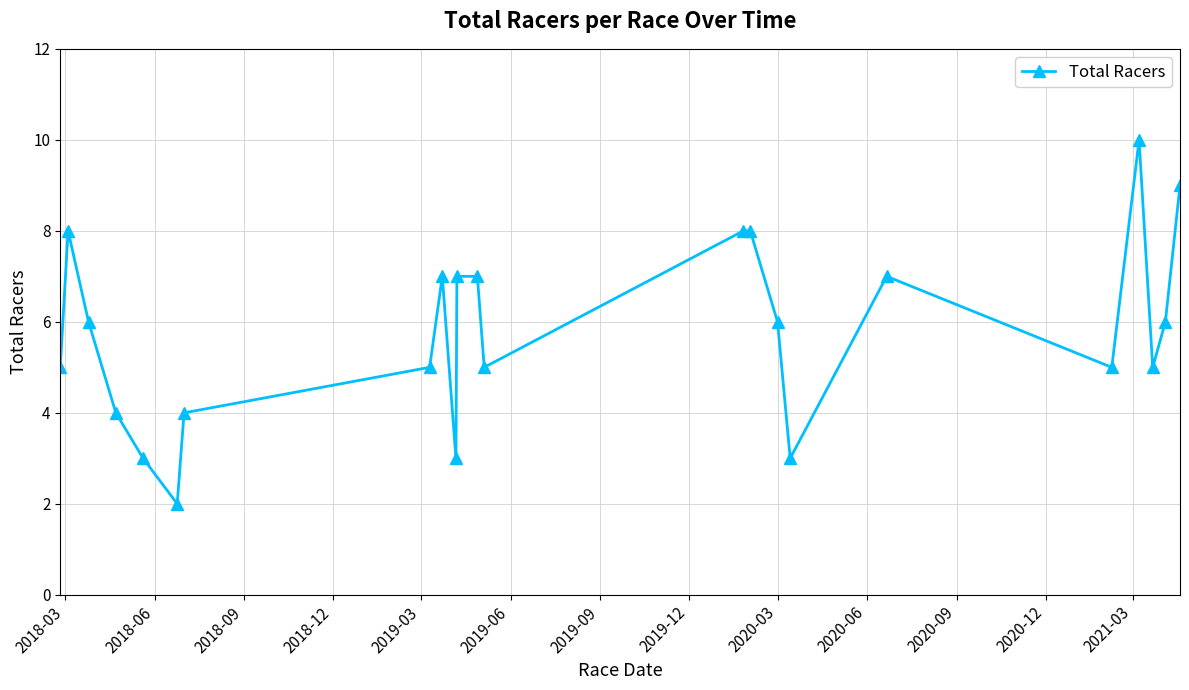

How many lines are shown in the chart?

1